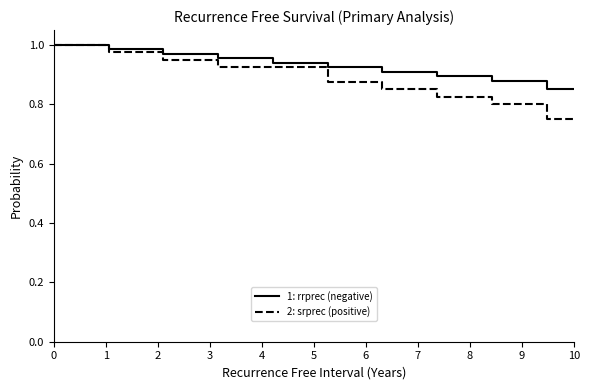

At how many categories does at least one series exceed 0?

20